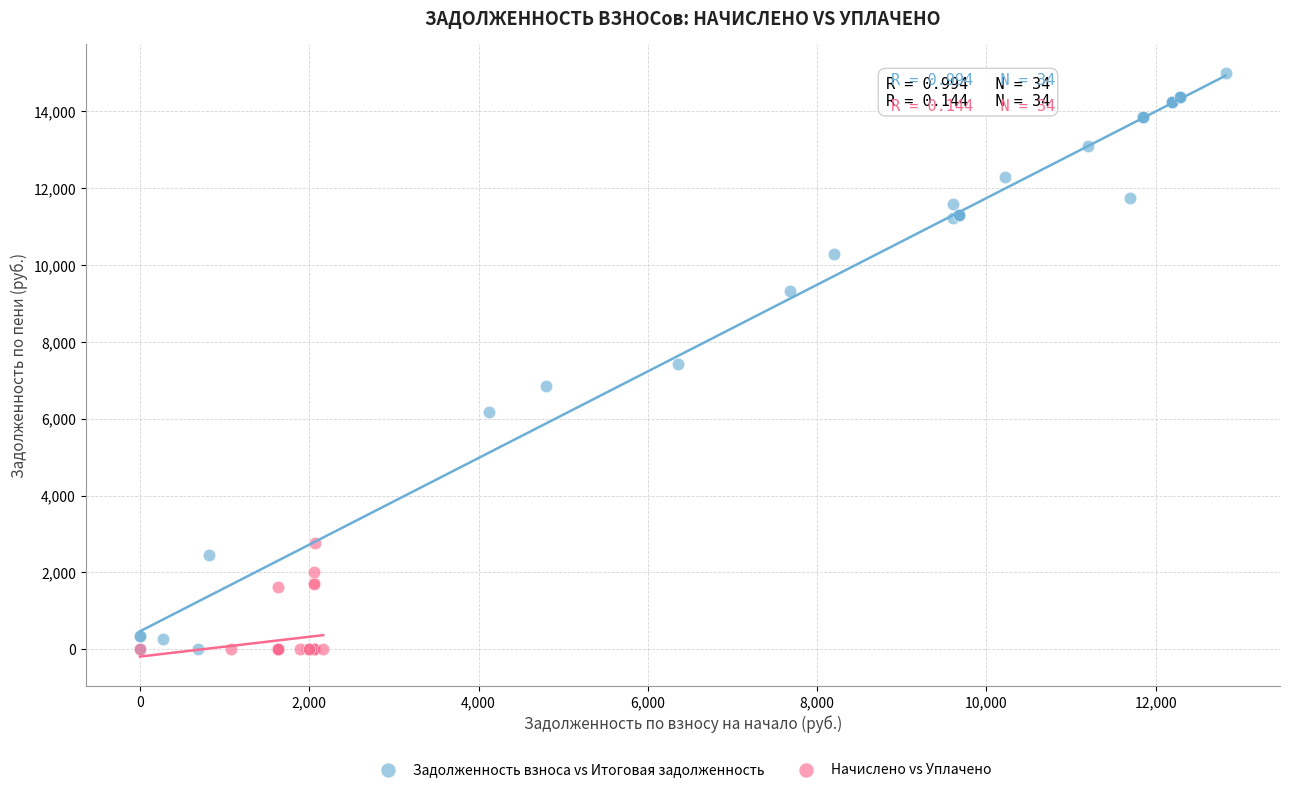

Which series contains the highest Y value?

Задолженность взноса vs Итоговая задолженность